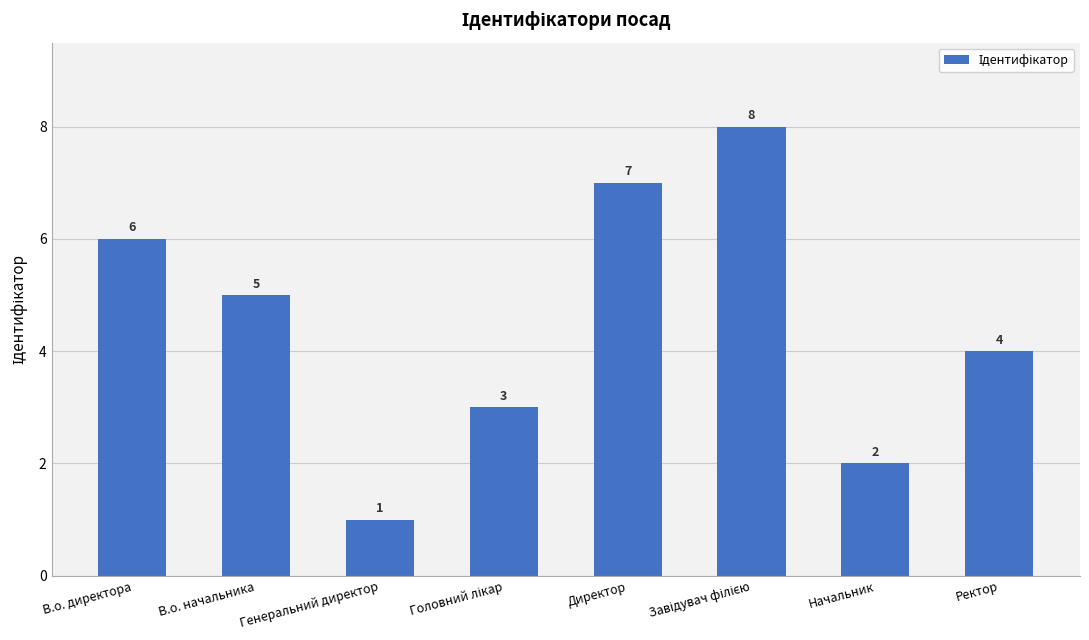

At which category does the chart reach its minimum across all series?

Генеральний директор